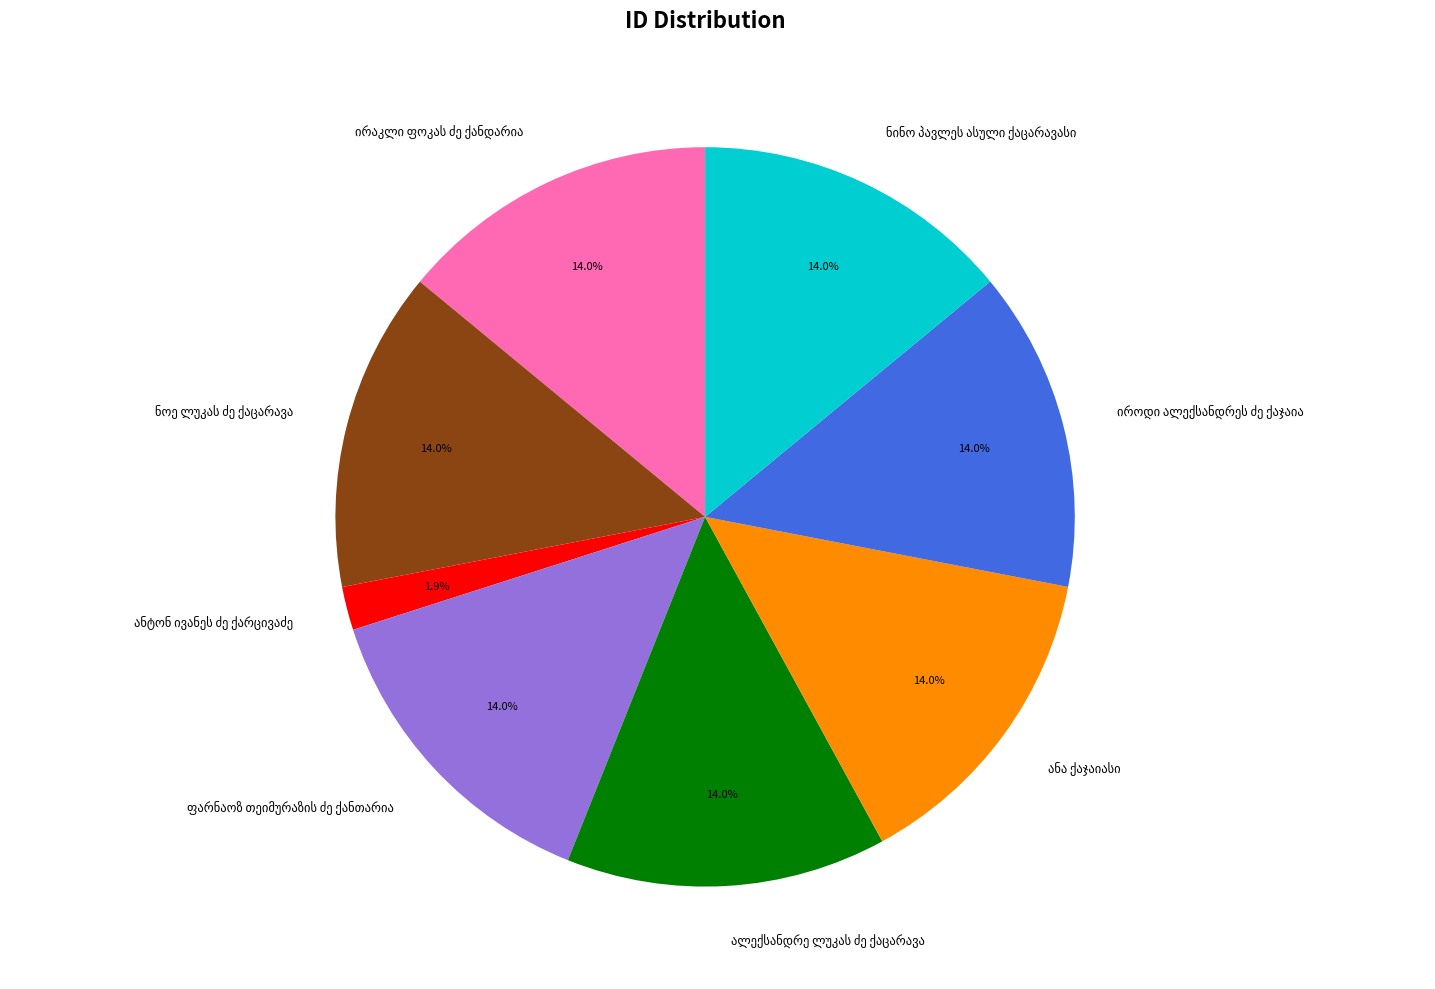

Is there a majority slice in this chart?

No